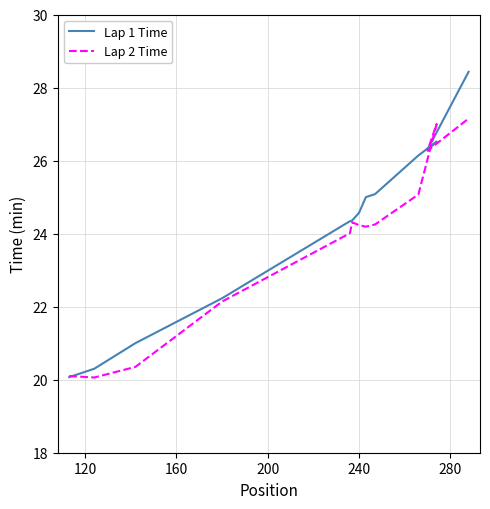

List the series in order of their overall mean, highest first.

Lap 1 Time, Lap 2 Time